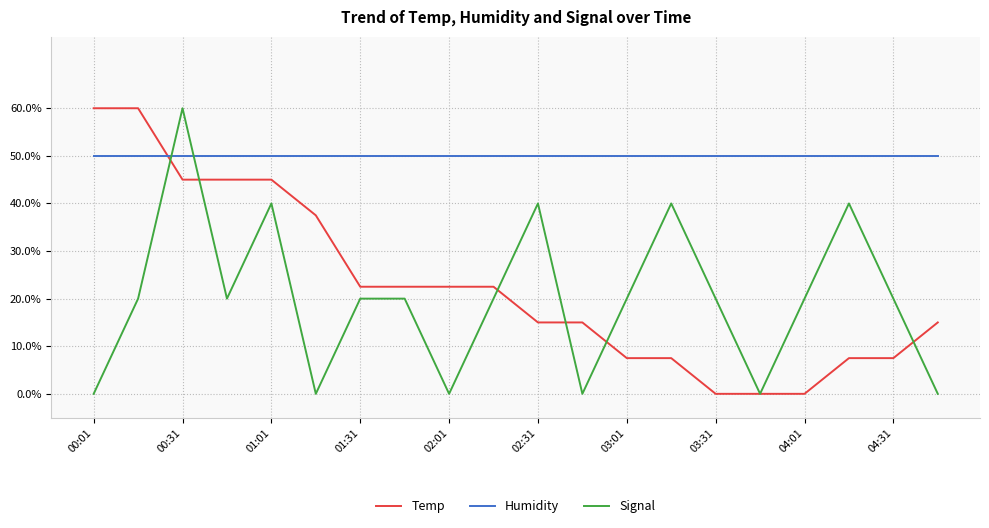

How many lines are shown in the chart?

3